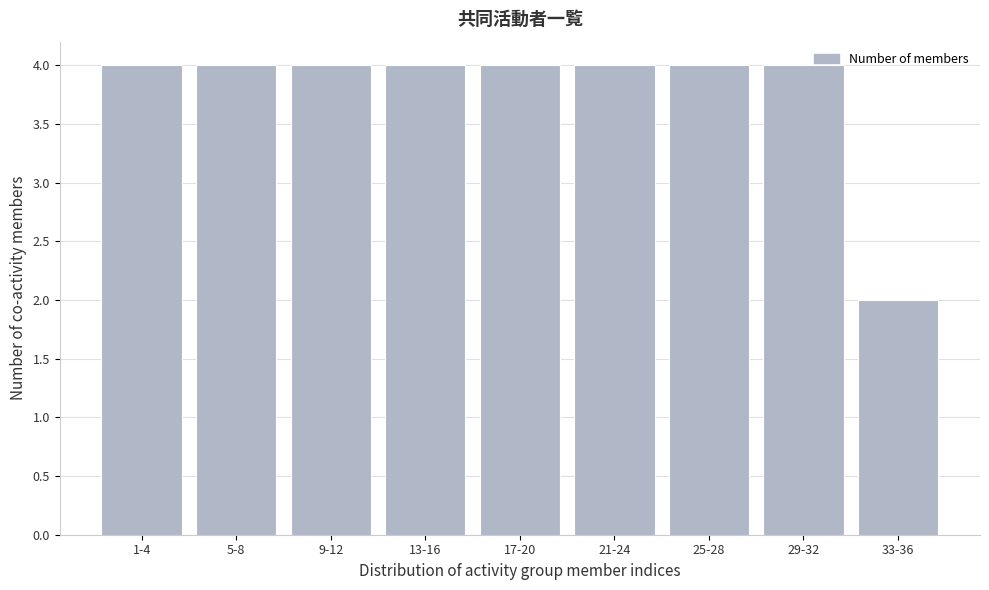

Reading left to right, what are all the values shown in this chart?

4	4	4	4	4	4	4	4	2